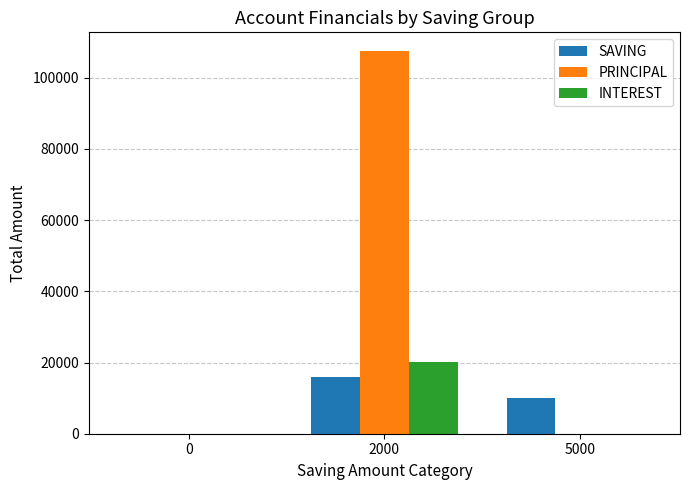

What is the sum of all SAVING values?

26000